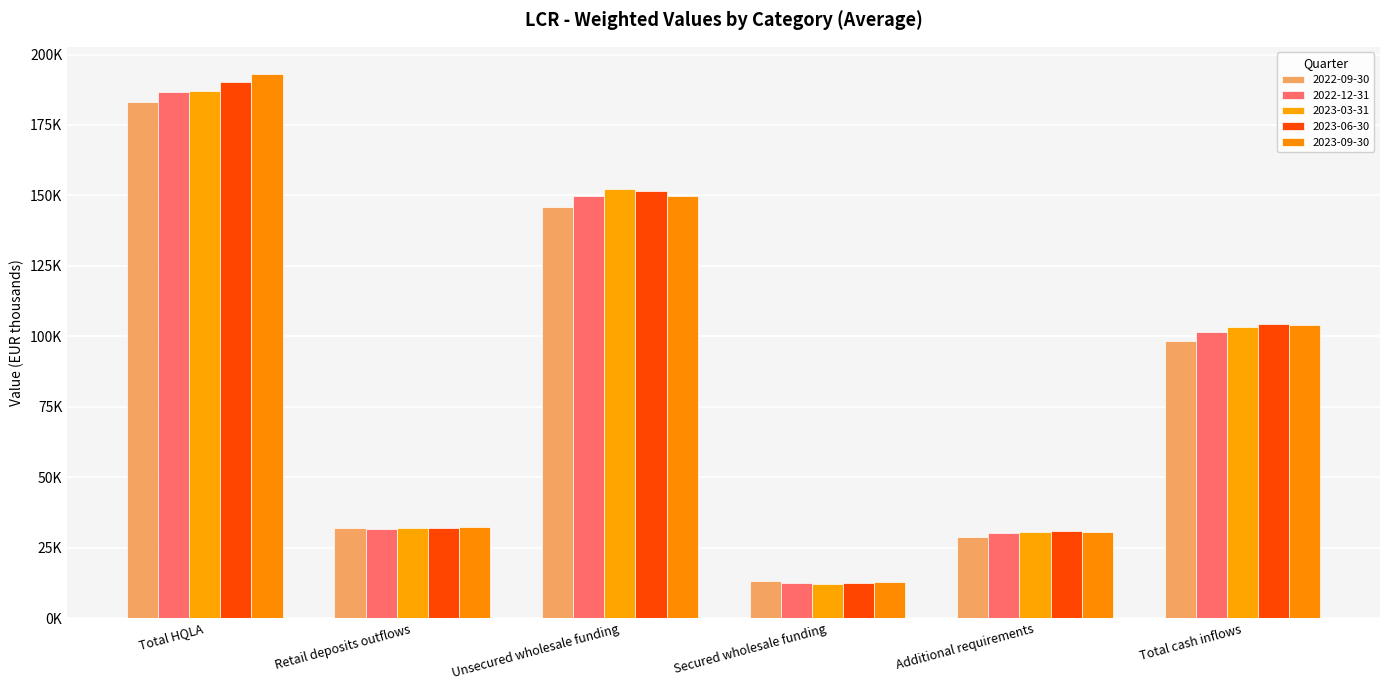

Does the chart contain stacked bars?

No